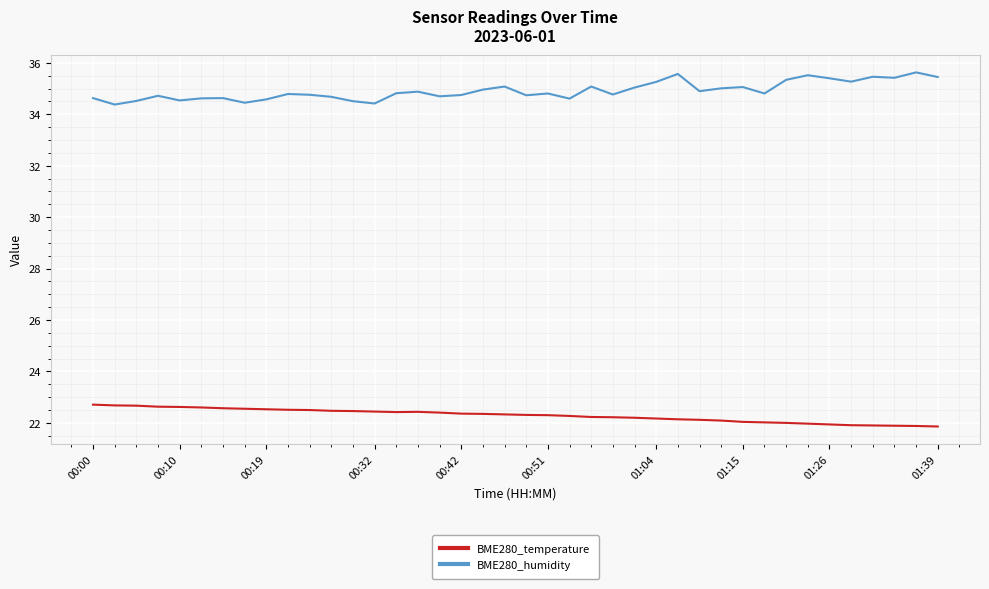

What is the average value of the BME280_humidity series?

34.9